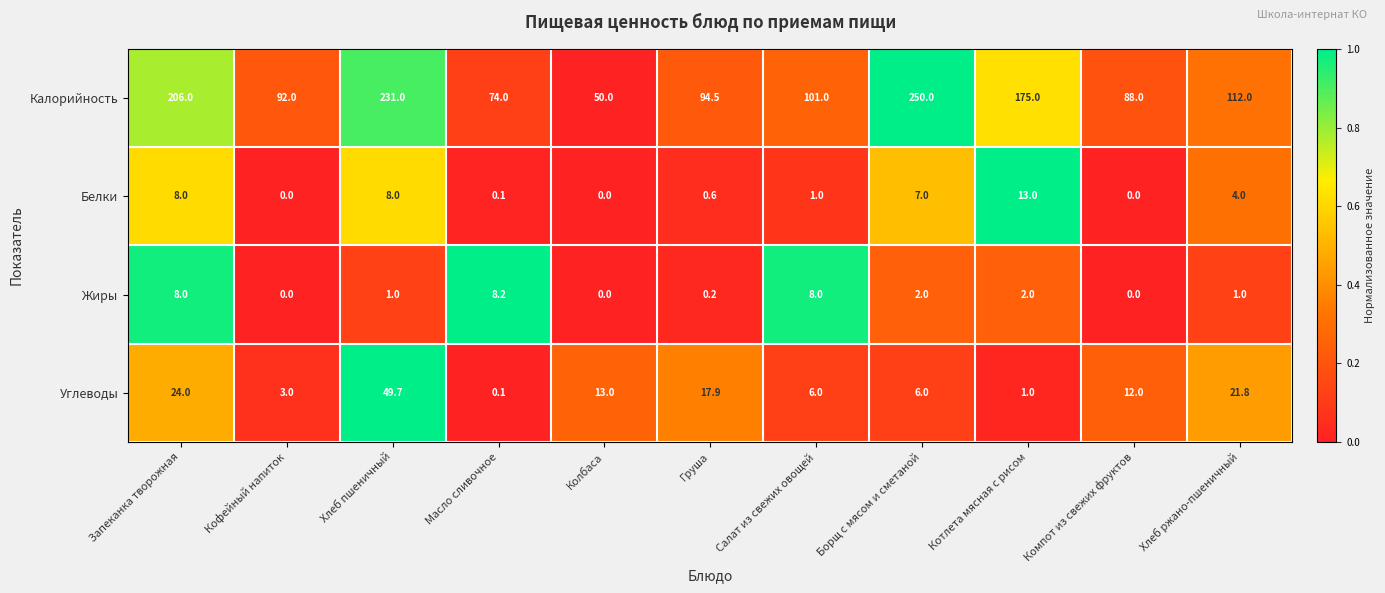

Is it true that Белки equals 0.0 at Колбаса?

True